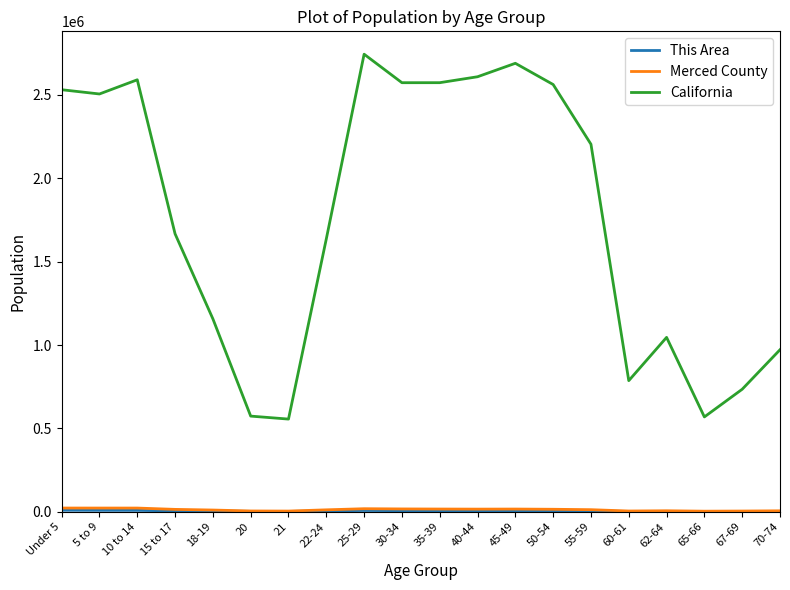

Which series has the largest range (max minus min)?

California